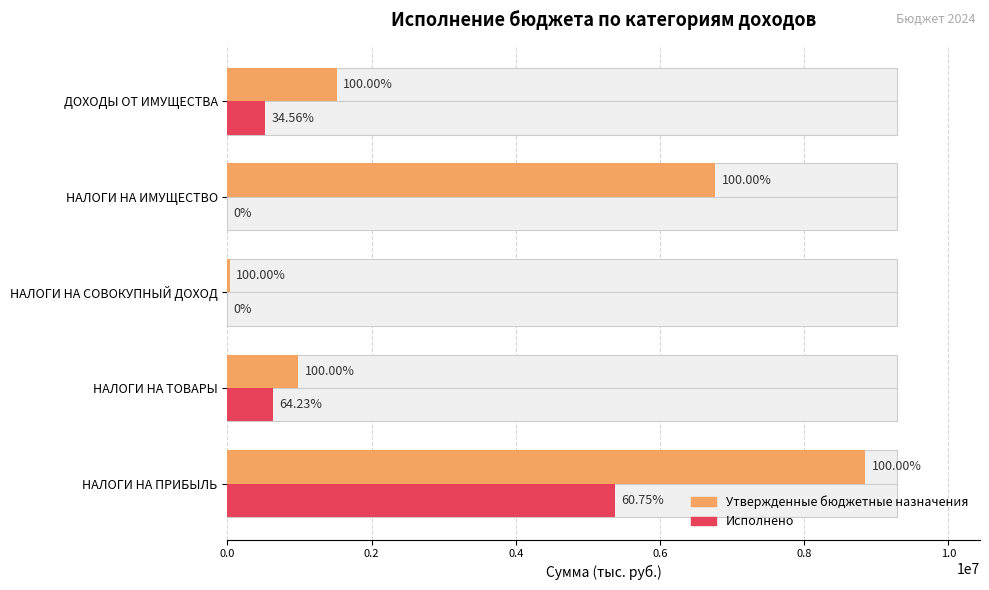

What is the difference between the highest and lowest values at 0.0?

3472331.3